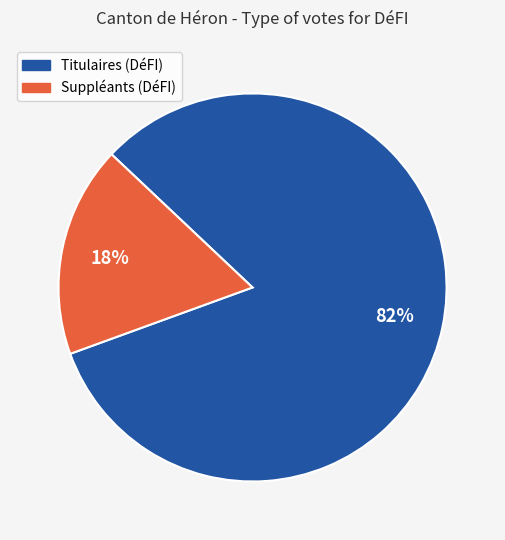

Approximately how many times larger is the value at Suppléants (DéFI) compared to Titulaires (DéFI)?

0.2